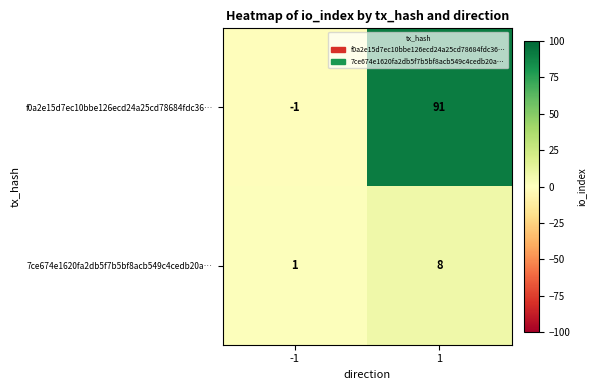

Which series has the largest total across all categories?

f0a2e15d7ec10bbe126ecd24a25cd78684fdc36…